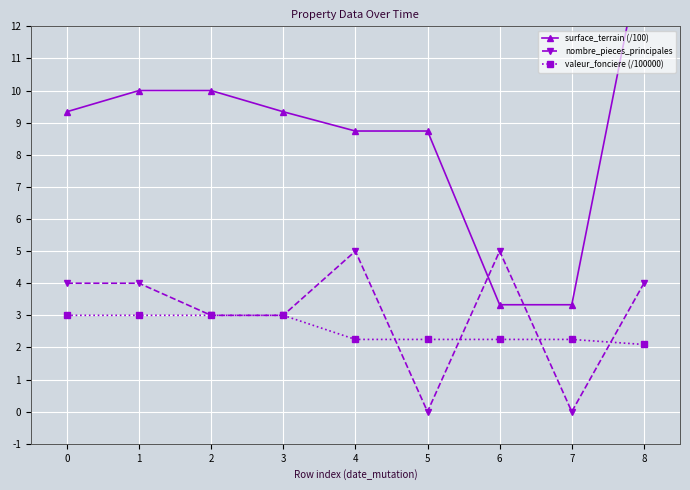

The value of nombre_pieces_principales at 6 is 5.0. True or false?

True